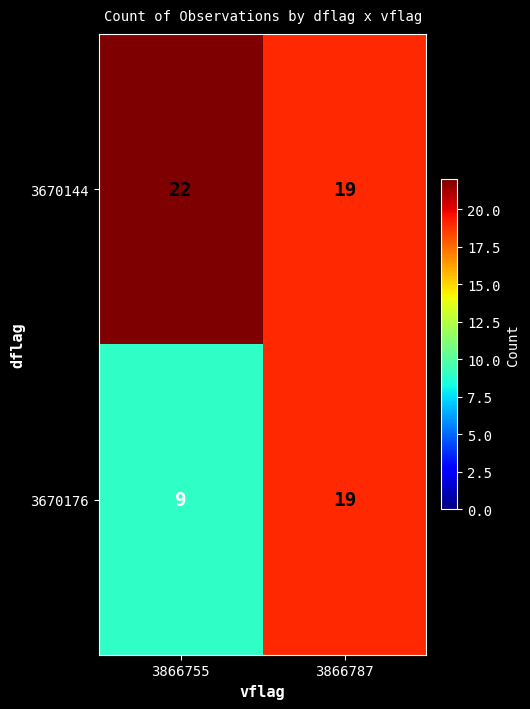

What value does the 3670144 series have at 3866755?

22